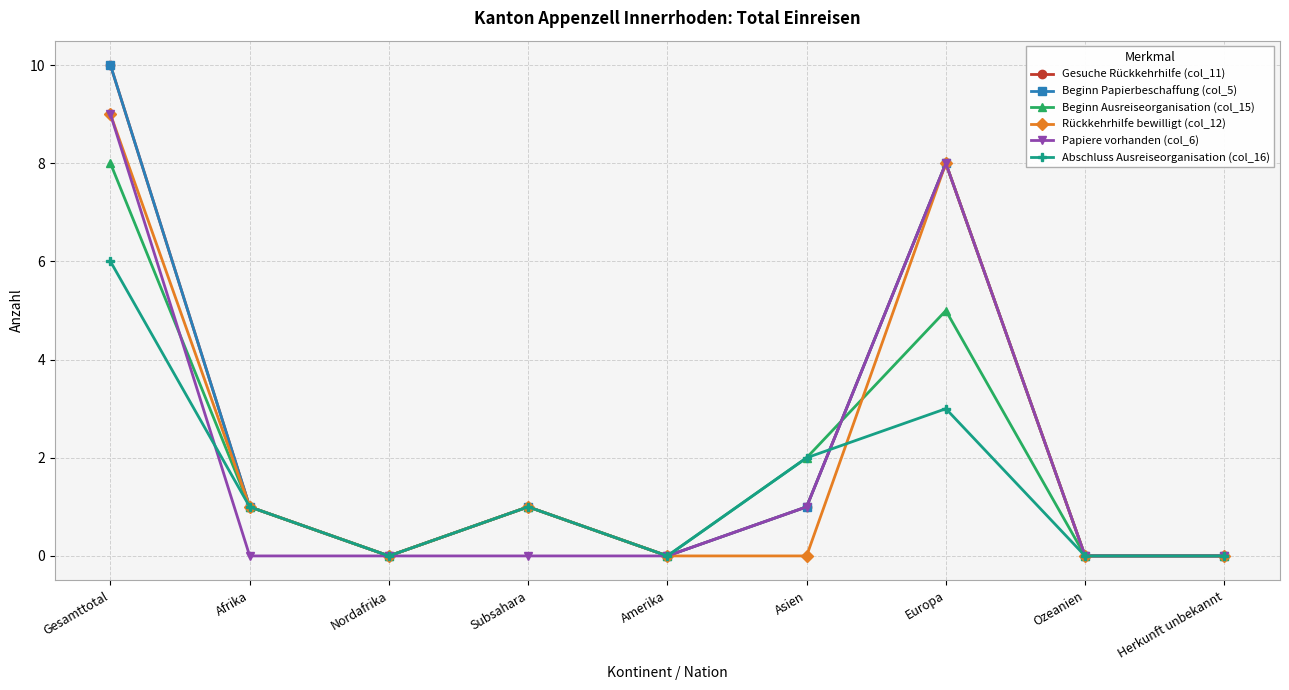

Is this an area chart (filled region under the line)?

No